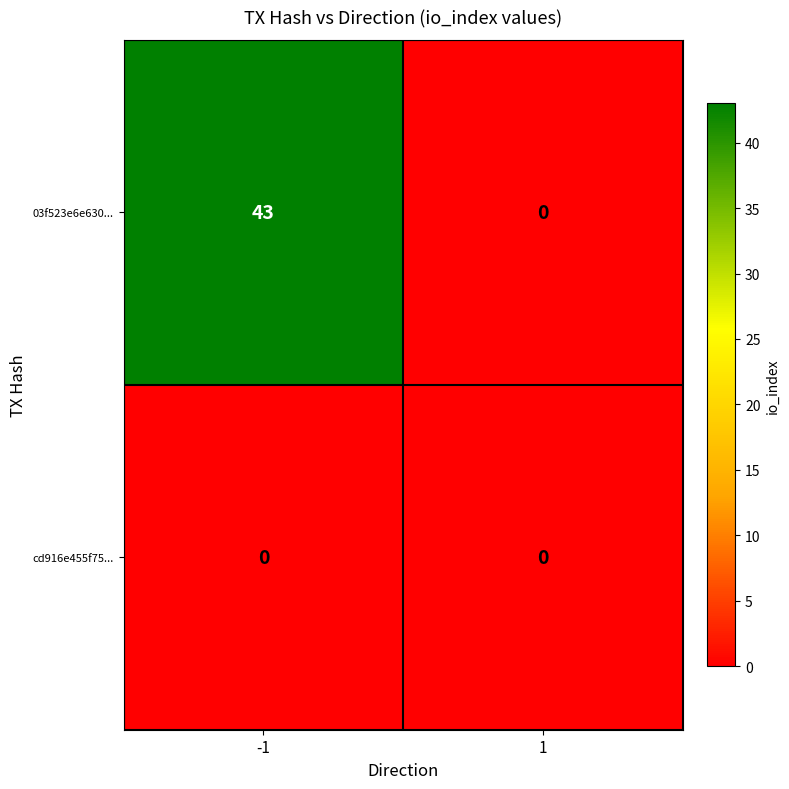

Rank the series by their maximum value, from lowest to highest.

cd916e455f75..., 03f523e6e630...